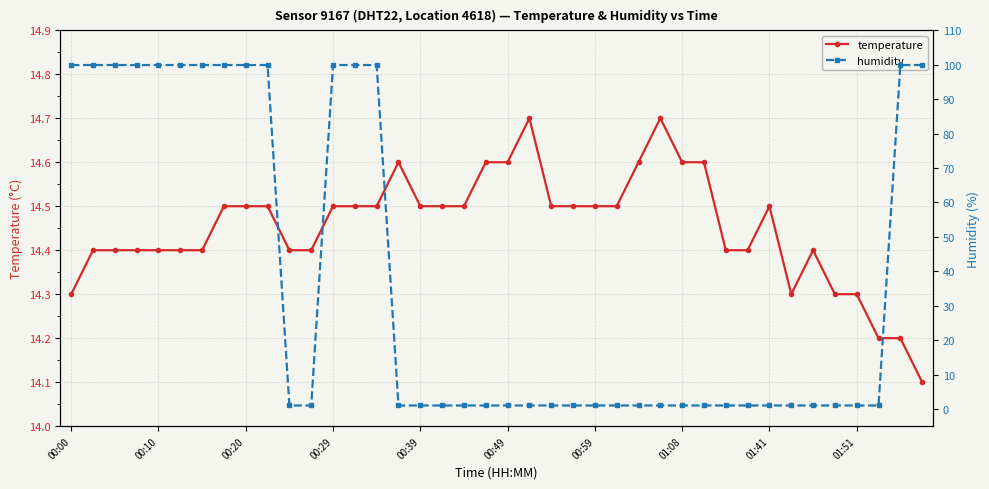

Reading left to right, list all the values displayed in this chart.

temperature: 14.3	14.4	14.4	14.4	14.4	14.4	14.4	14.5	14.5	14.5	14.4	14.4	14.5	14.5	14.5	14.6	14.5	14.5	14.5	14.6	14.6	14.7	14.5	14.5	14.5	14.5	14.6	14.7	14.6	14.6	14.4	14.4	14.5	14.3	14.4	14.3	14.3	14.2	14.2	14.1
humidity: 99.9	99.9	99.9	99.9	99.9	99.9	99.9	99.9	99.9	99.9	1.0	1.0	99.9	99.9	99.9	1.0	1.0	1.0	1.0	1.0	1.0	1.0	1.0	1.0	1.0	1.0	1.0	1.0	1.0	1.0	1.0	1.0	1.0	1.0	1.0	1.0	1.0	1.0	99.9	99.9